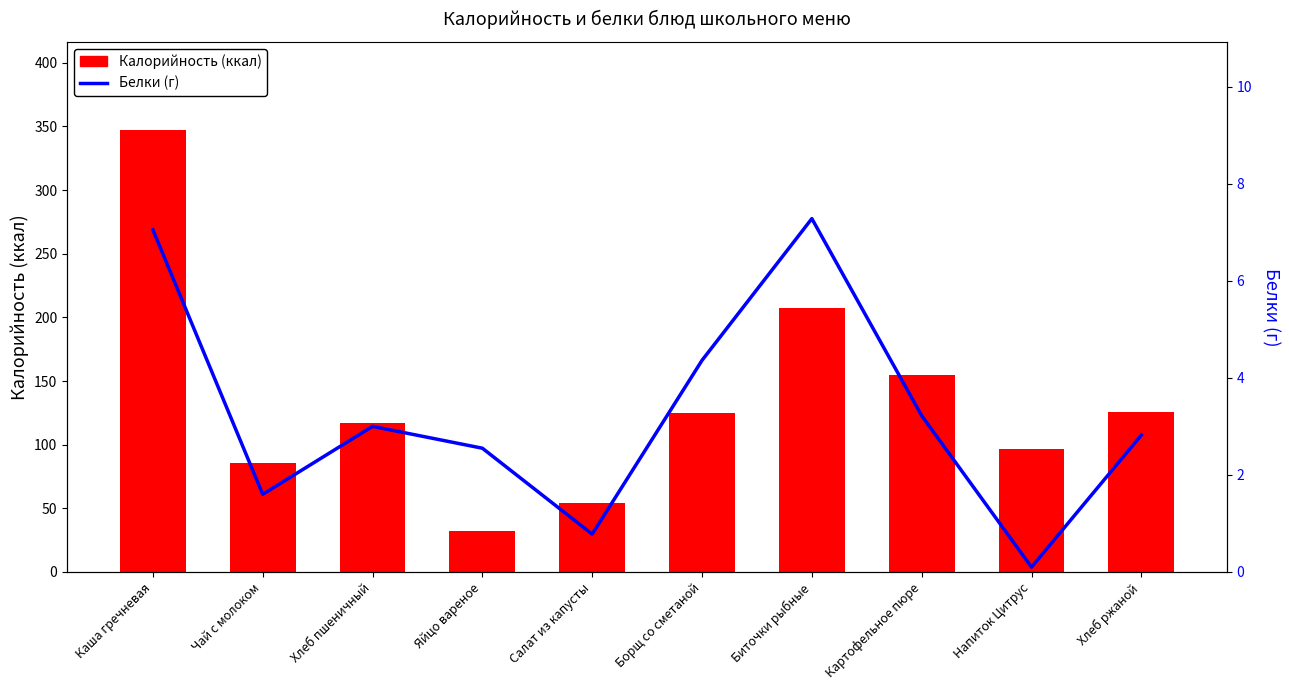

True or false: Калорийность (ккал) has a value of 97.2 at Салат из капусты.

False